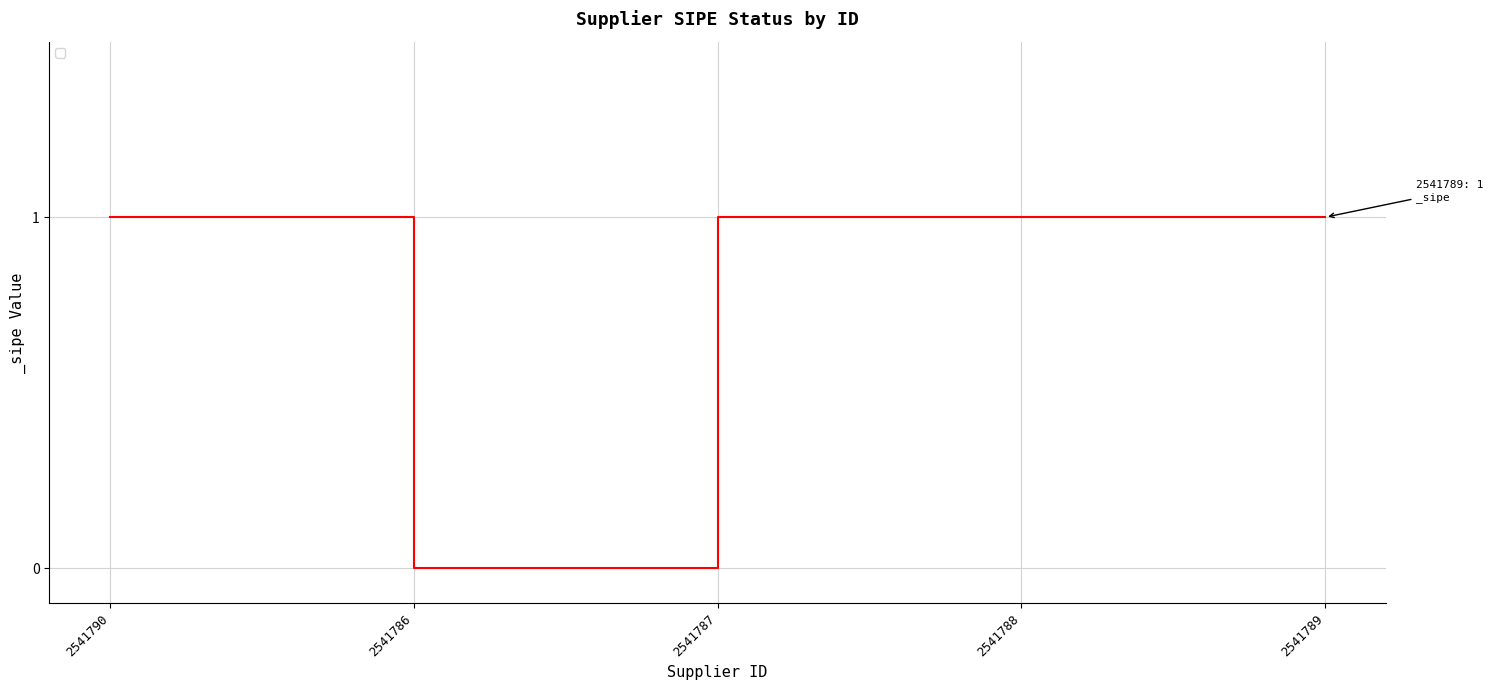

Which category has the lowest value across all series?

2541786